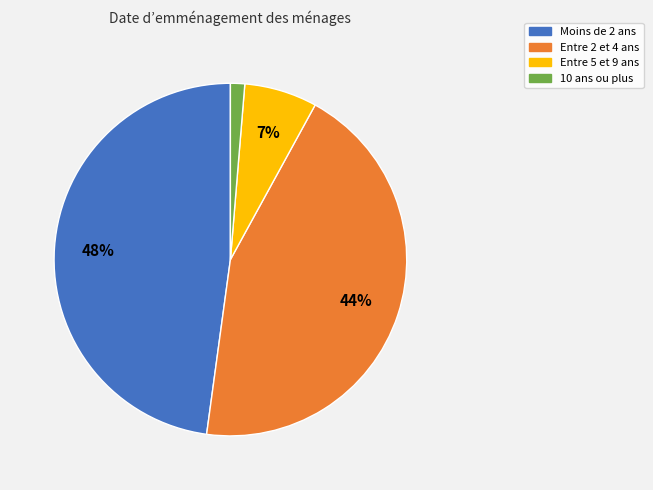

How many segments does this pie chart have?

4